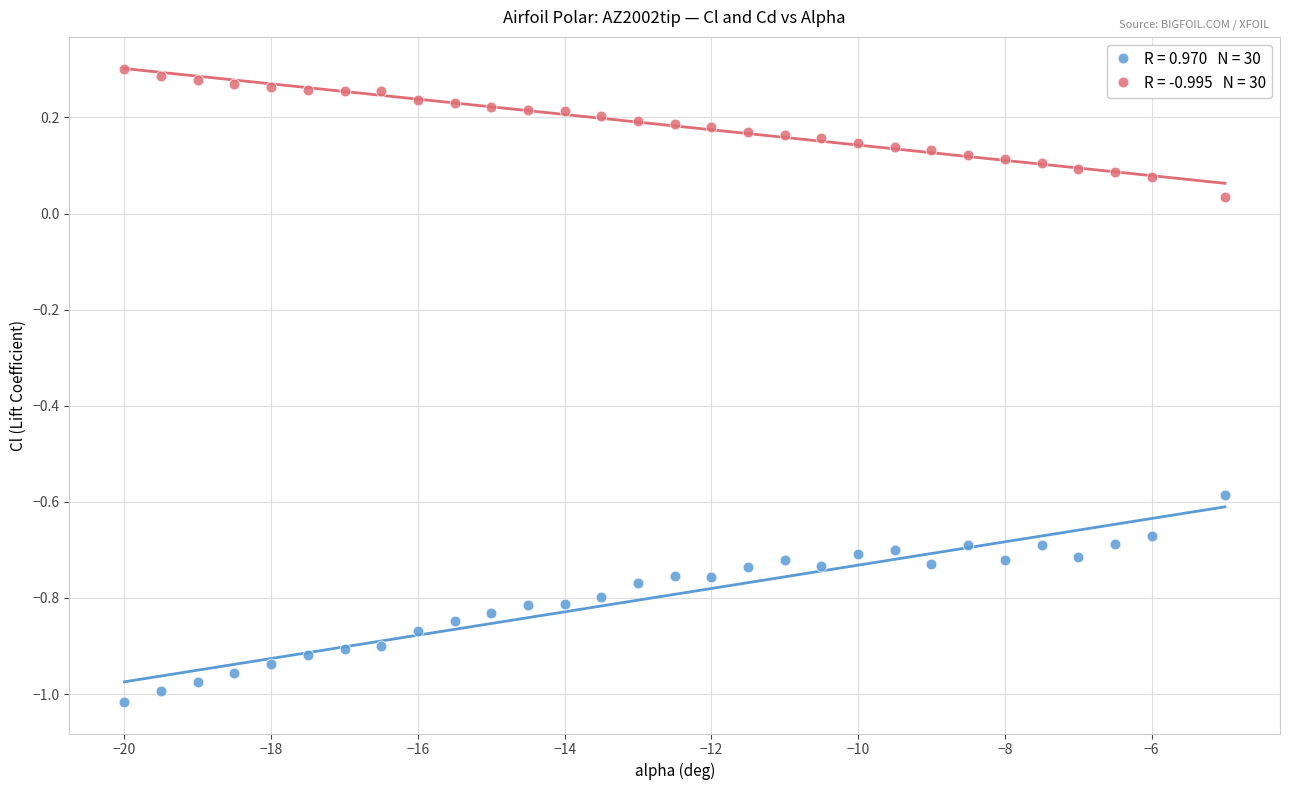

Across all data points, what is the range of Y values (max minus min)?

1.3